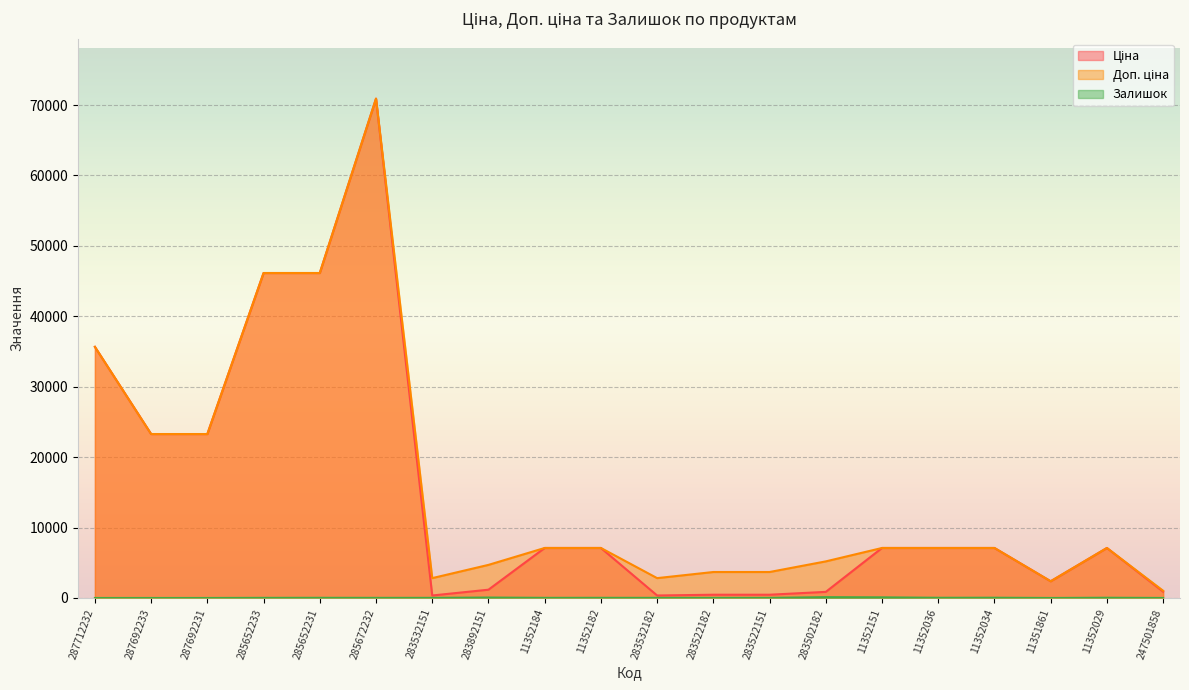

The Доп. ціна series shows 3686.5 at 283522151. True or false?

True